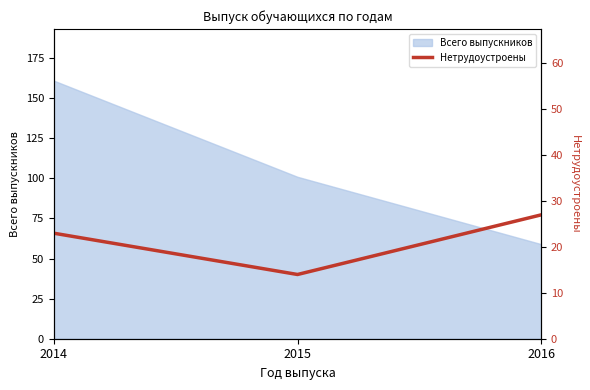

How many values are between 14 and 27?

3